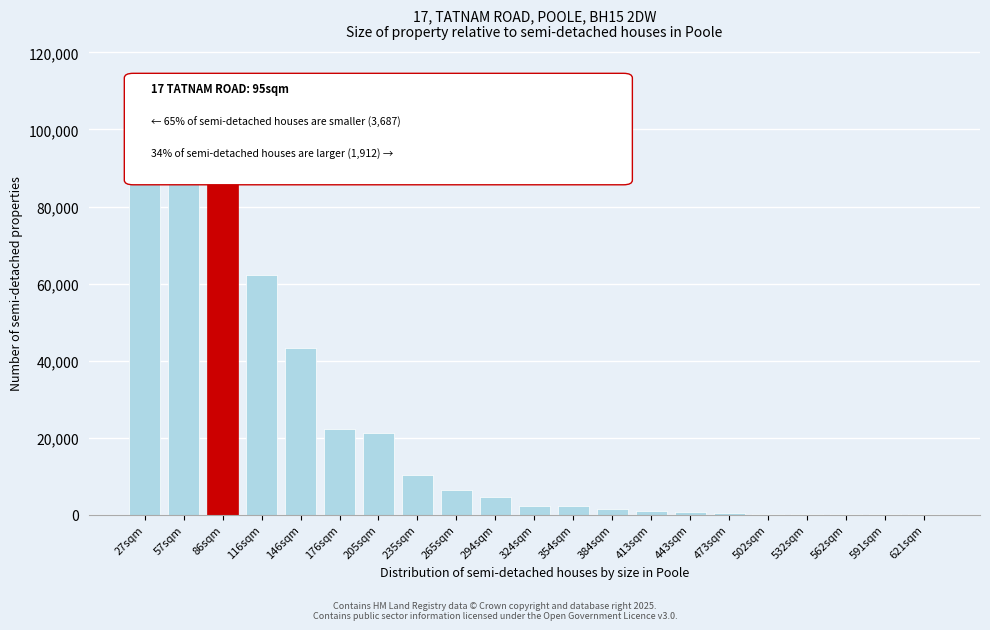

The value at 86sqm is 158913. True or false?

False